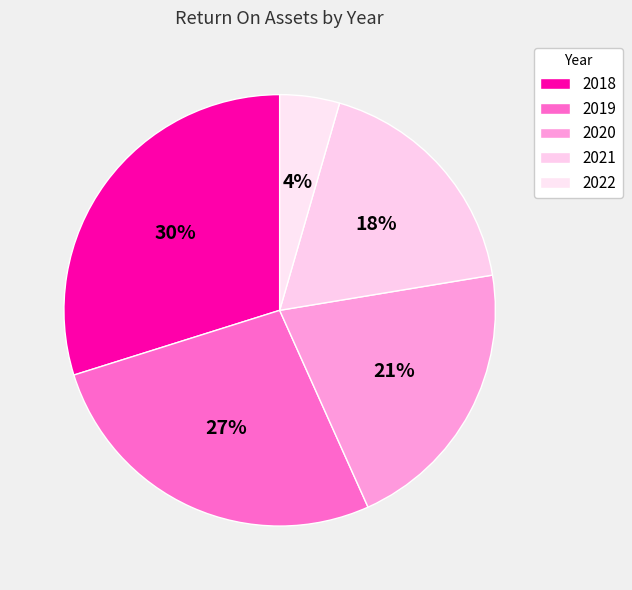

Does 2022 account for over 50% of the chart?

No